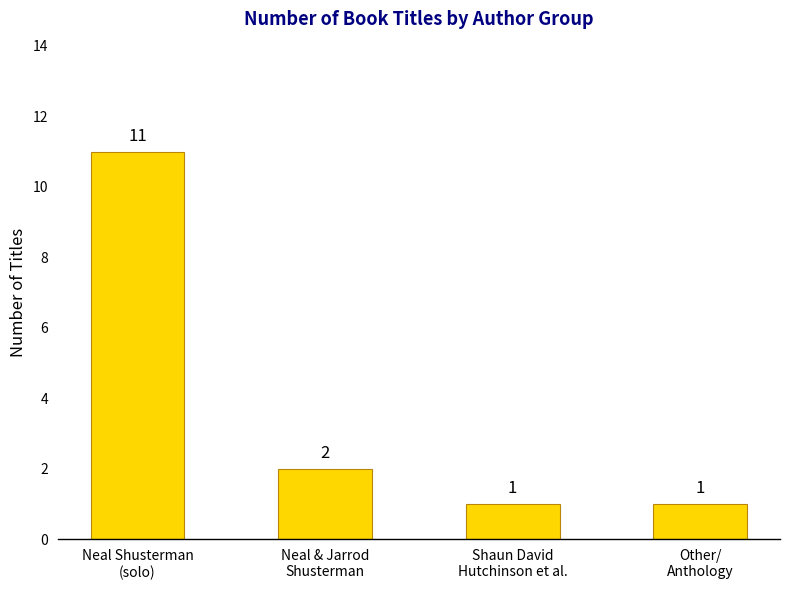

What is the ratio of the value at Neal Shusterman
(solo) to the value at Neal & Jarrod
Shusterman?

5.5